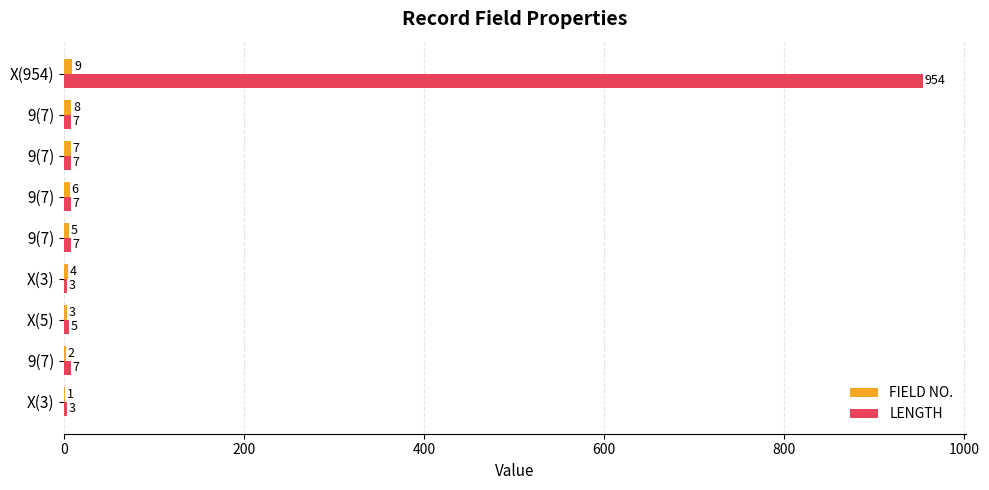

What is the value of the FIELD NO. bar at the 6th from the left?

6